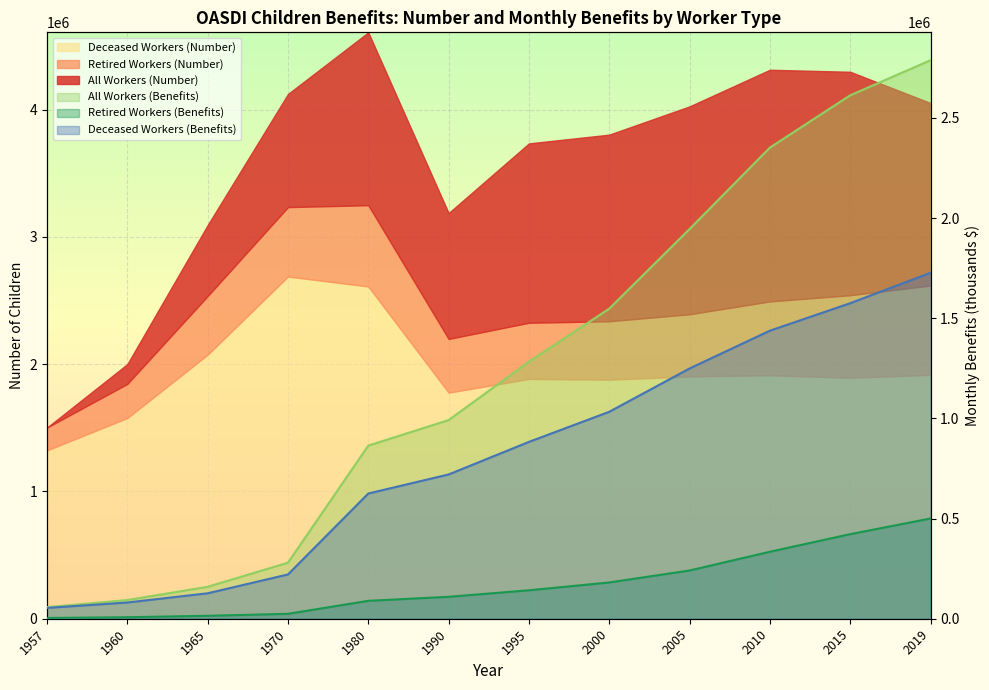

What is the value of the Deceased Workers (Benefits) point at the 2nd from the left?

81003